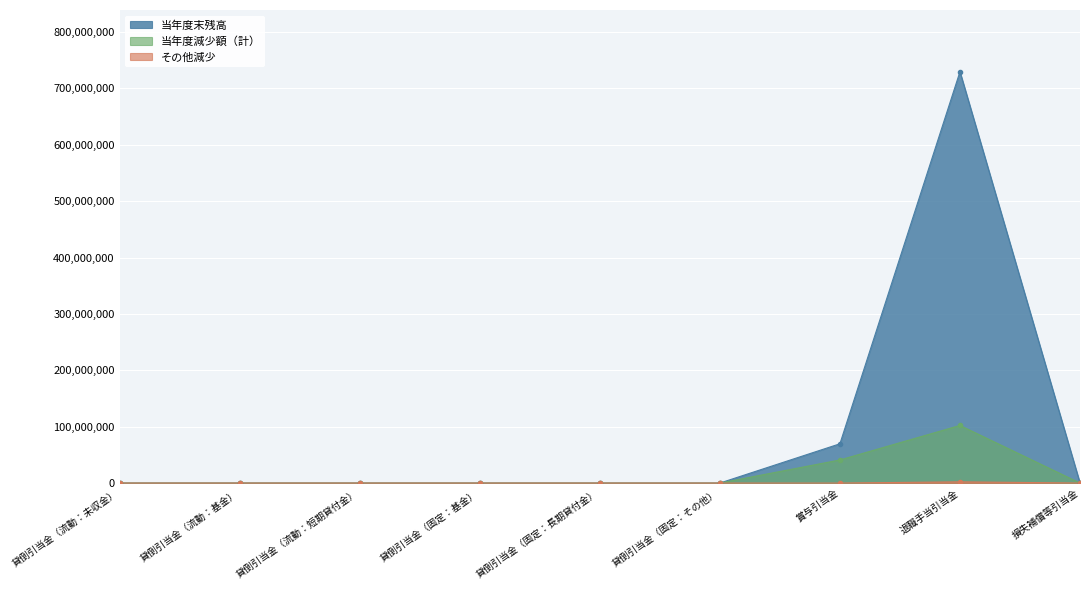

The 当年度末残高 series shows 0 at 損失補償等引当金. True or false?

True